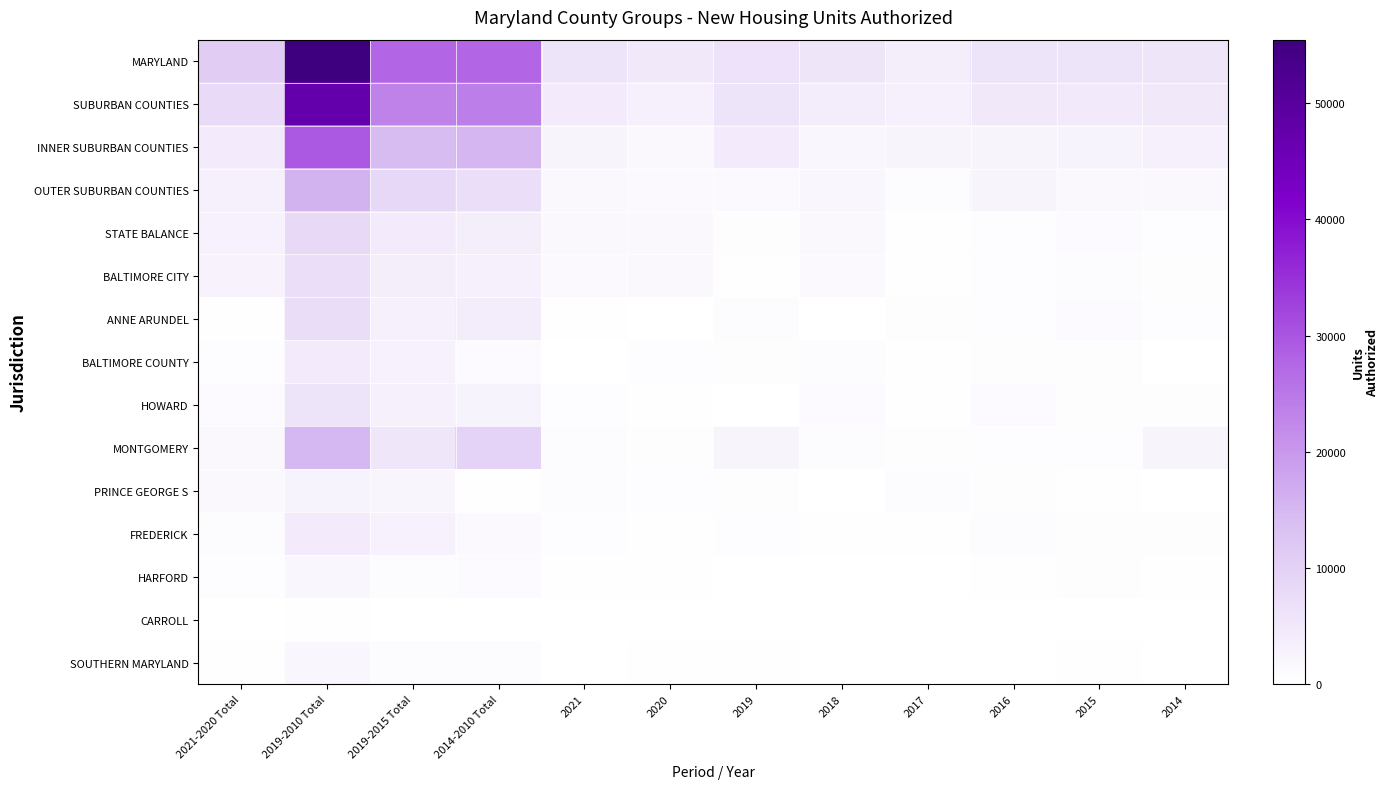

How many categories are shown in the chart?

12